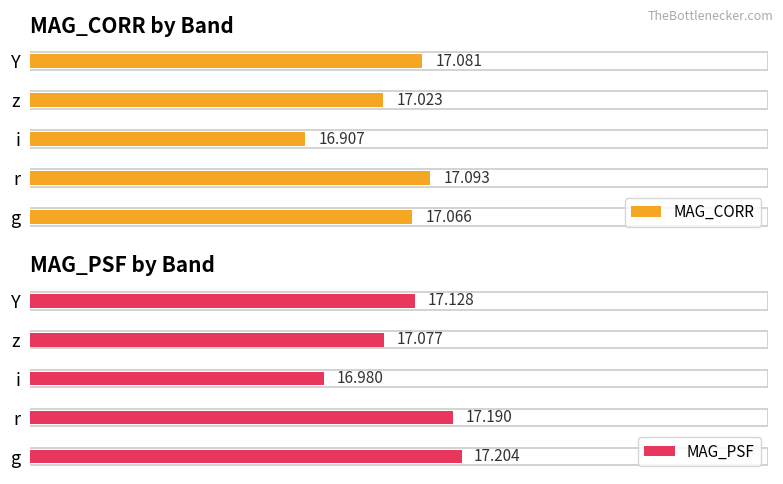

Which series has the largest total across all categories?

MAG_PSF